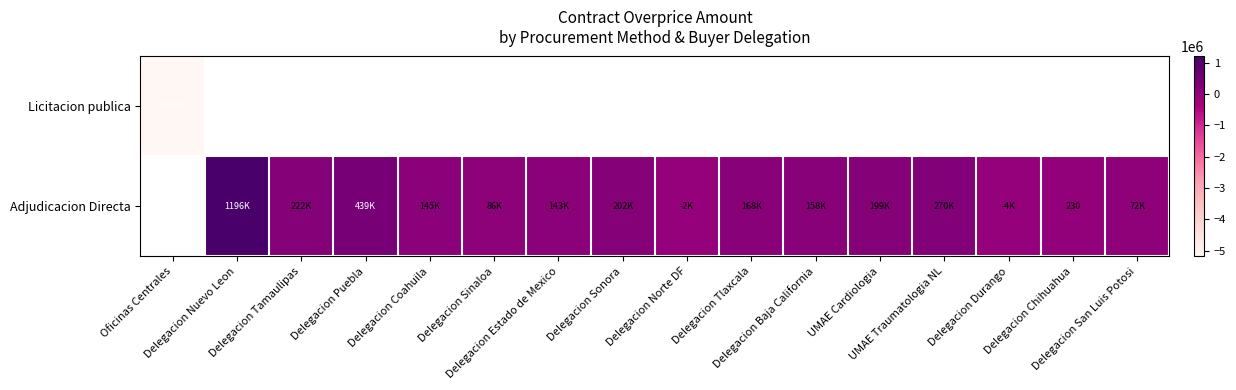

How many Adjudicacion Directa values are between 229 and 201627?

8